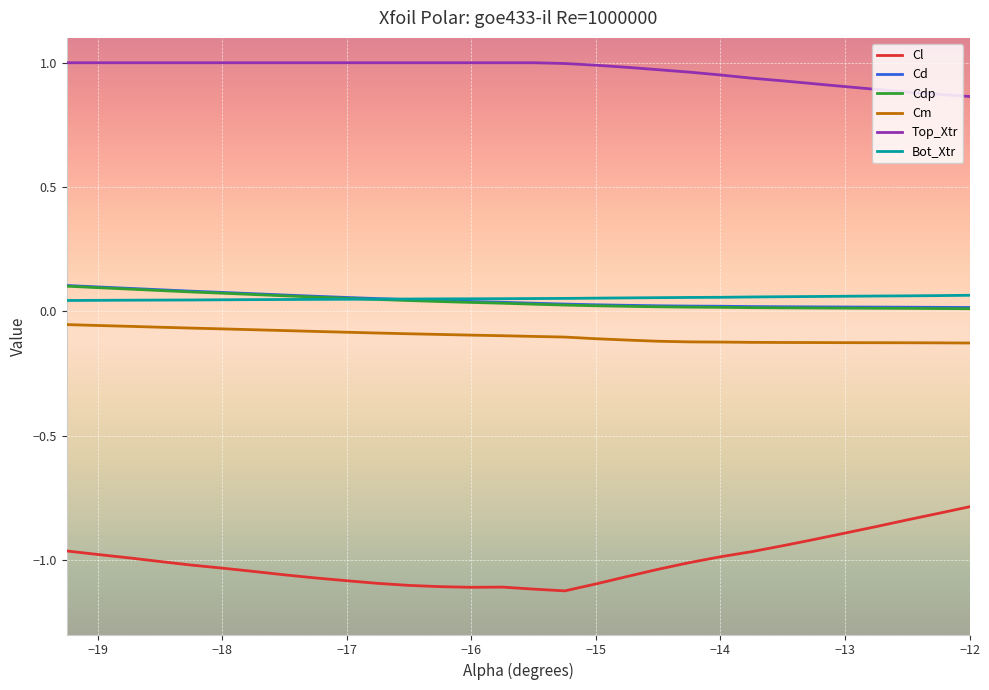

True or false: Bot_Xtr and Cm cross at least once.

False